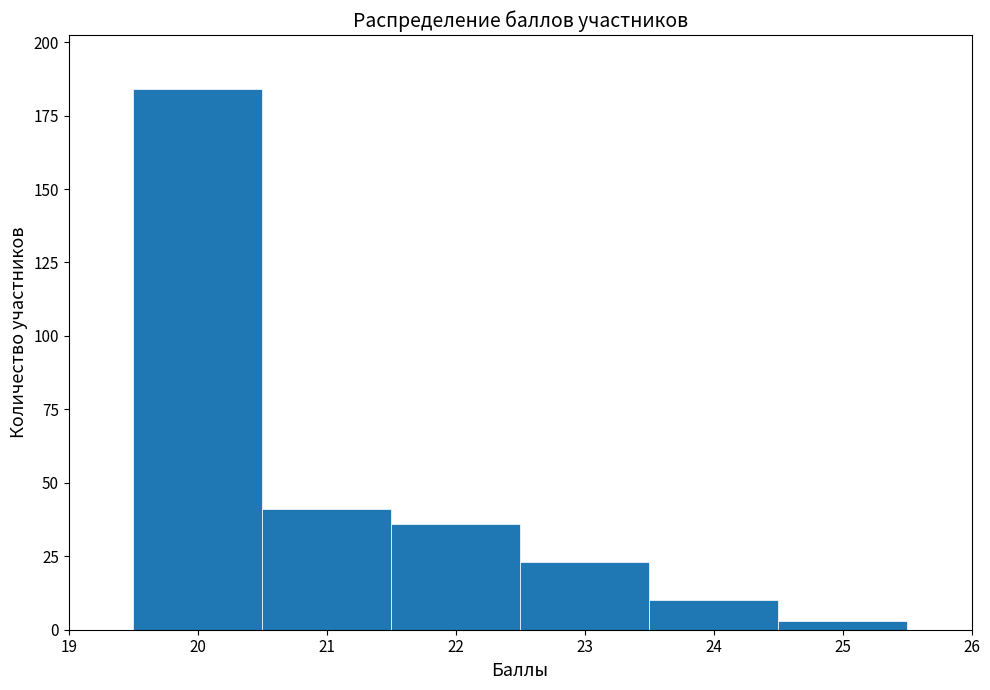

Over which range of the x-axis is the bar tallest?

19.5 to 20.5